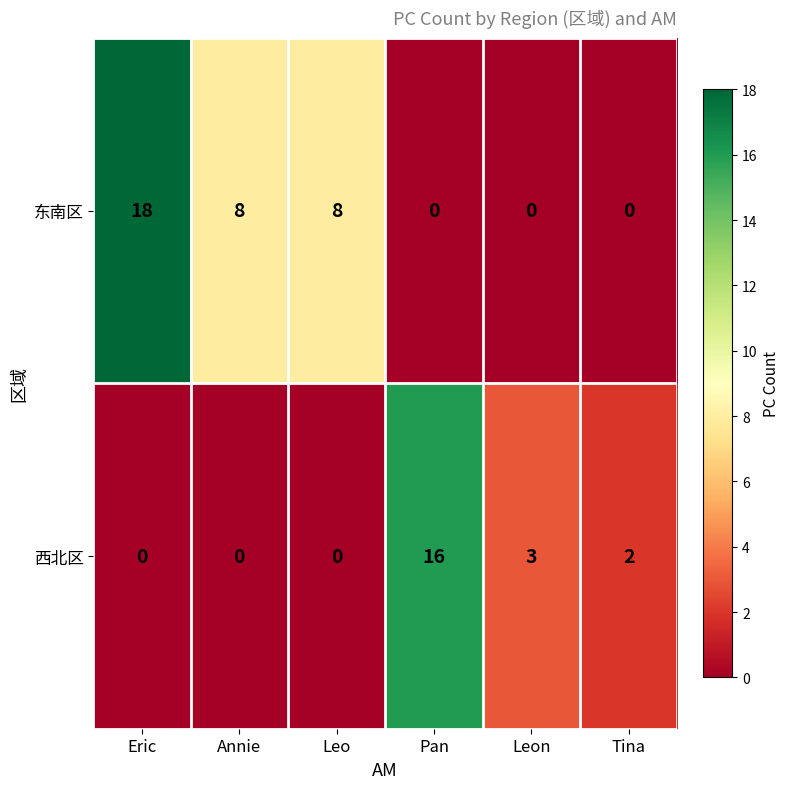

The value of 西北区 at Leon is 3. True or false?

True